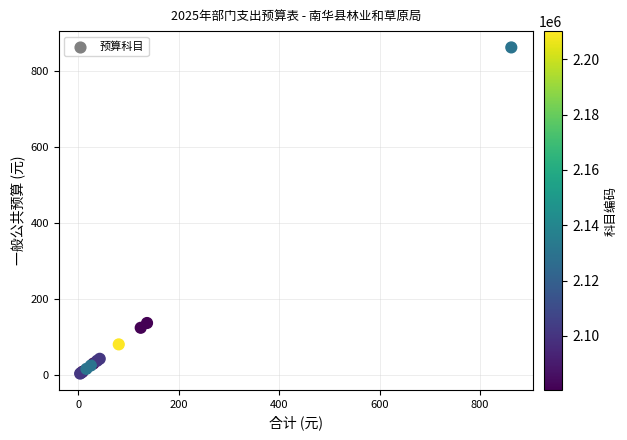

What Y value in the scatter plot is closest to 432?

136.9